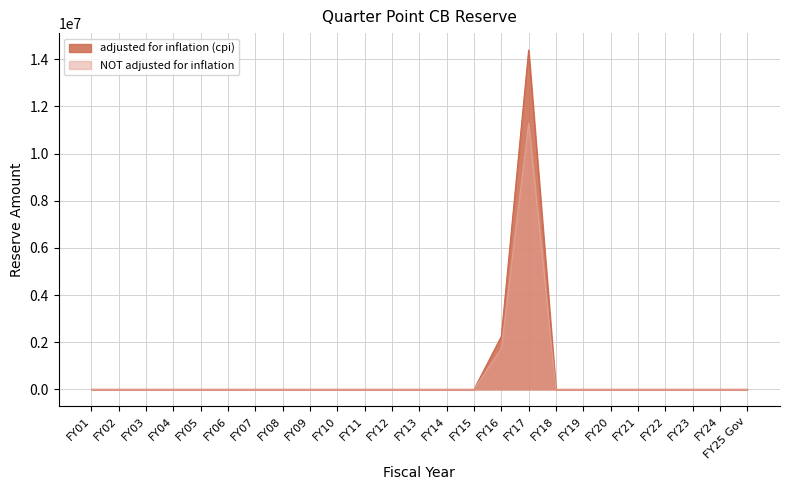

Which series has the largest total across all categories?

adjusted for inflation (cpi)